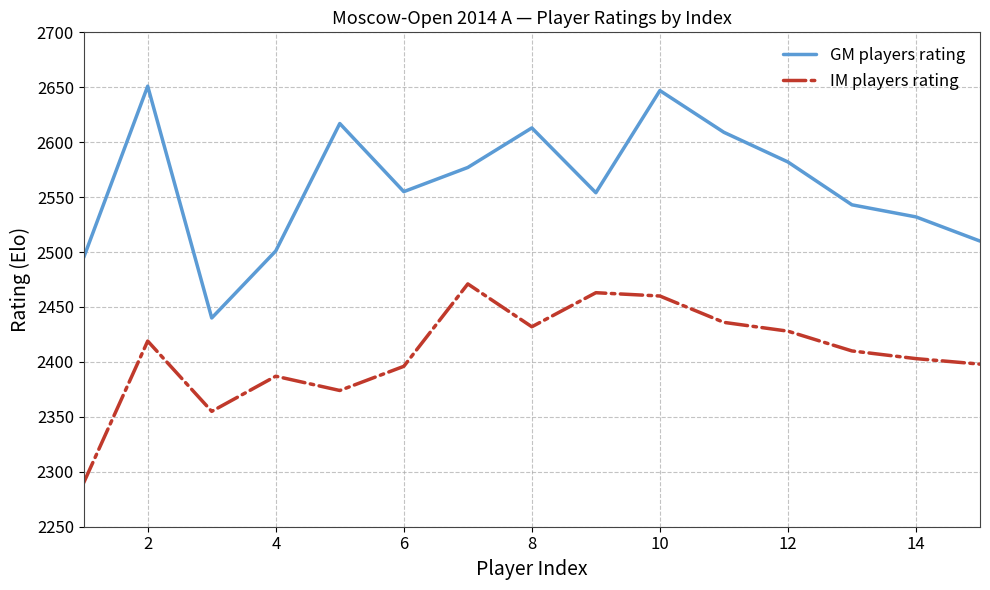

List the series in order of their peak value, lowest first.

IM players rating, GM players rating